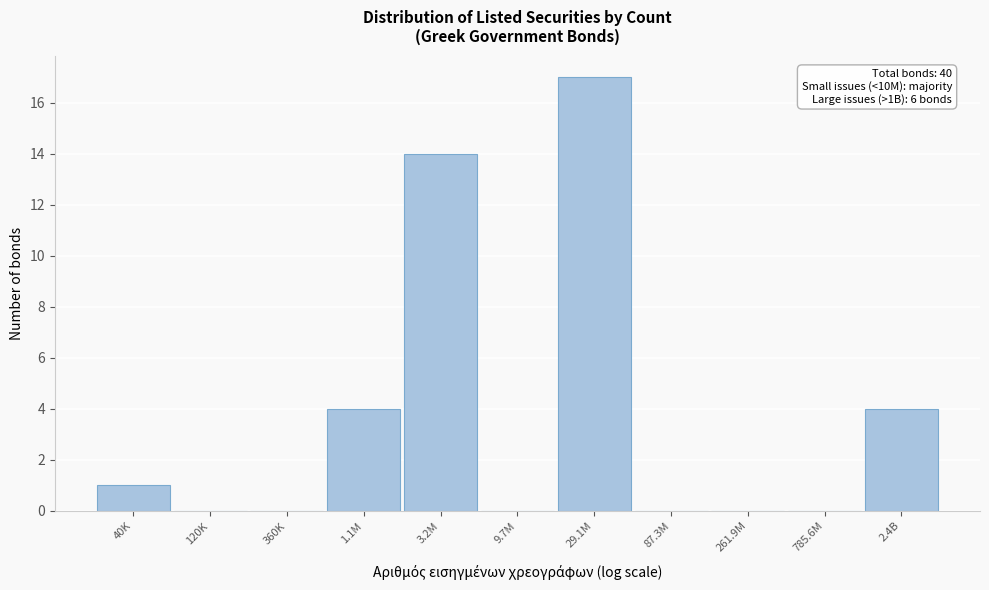

Reading left to right, what are all the values shown in this chart?

40K=1	120K=0	360K=0	1.1M=4	3.2M=14	9.7M=0	29.1M=17	87.3M=0	261.9M=0	785.6M=0	2.4B=4